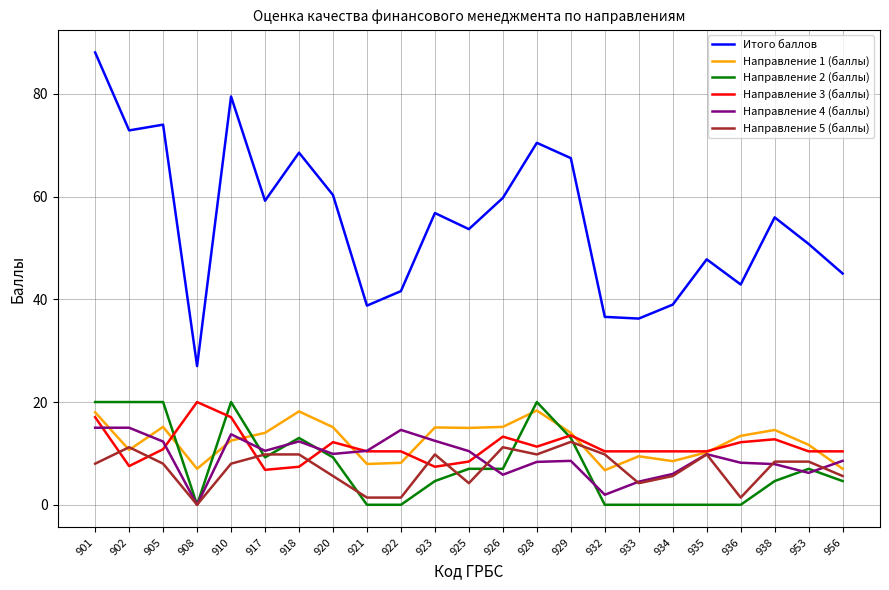

True or false: Итого баллов and Направление 4 (баллы) intersect in this chart.

False